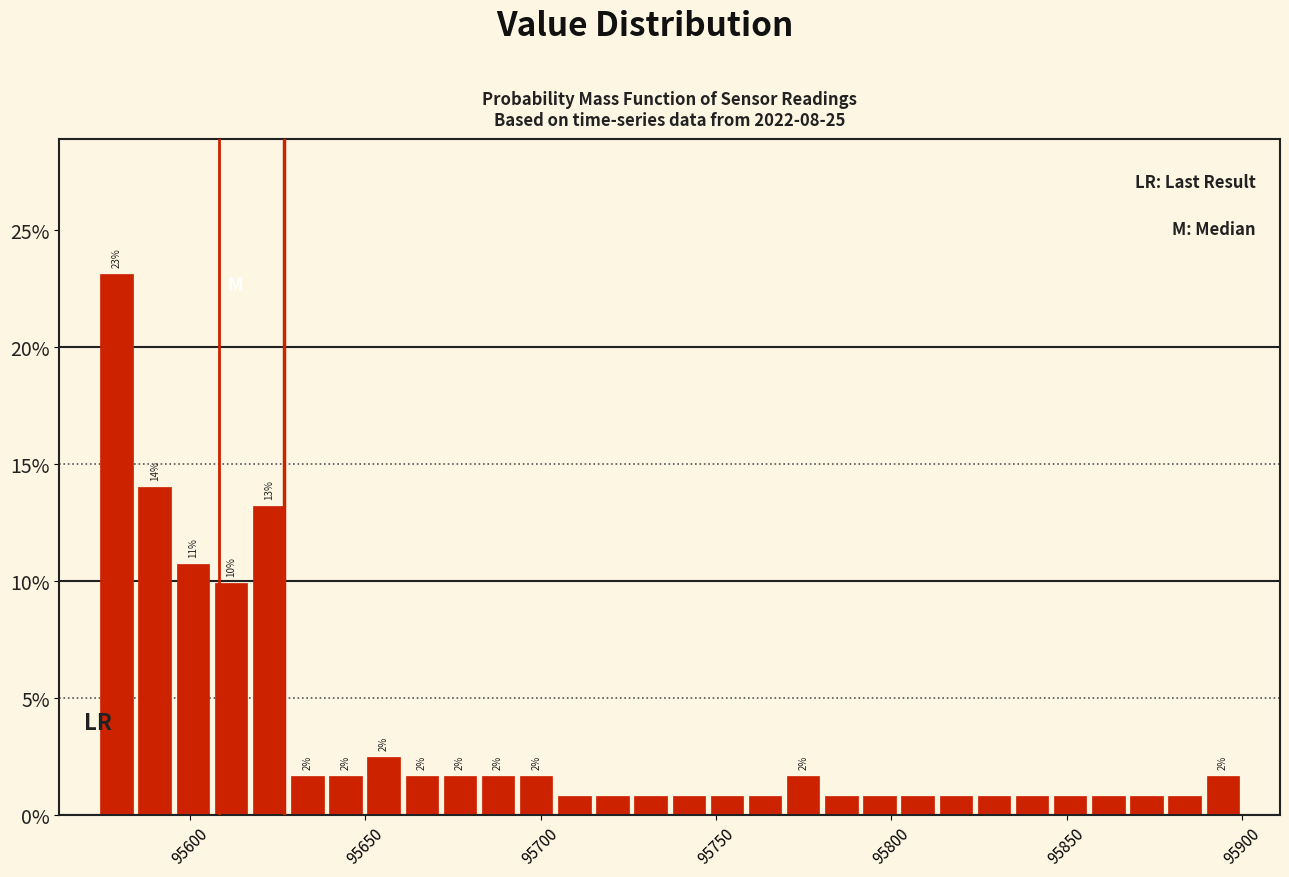

Around what value on the x-axis is the tallest bar? Give the approximate position of its centre, as read against the axis.

95580